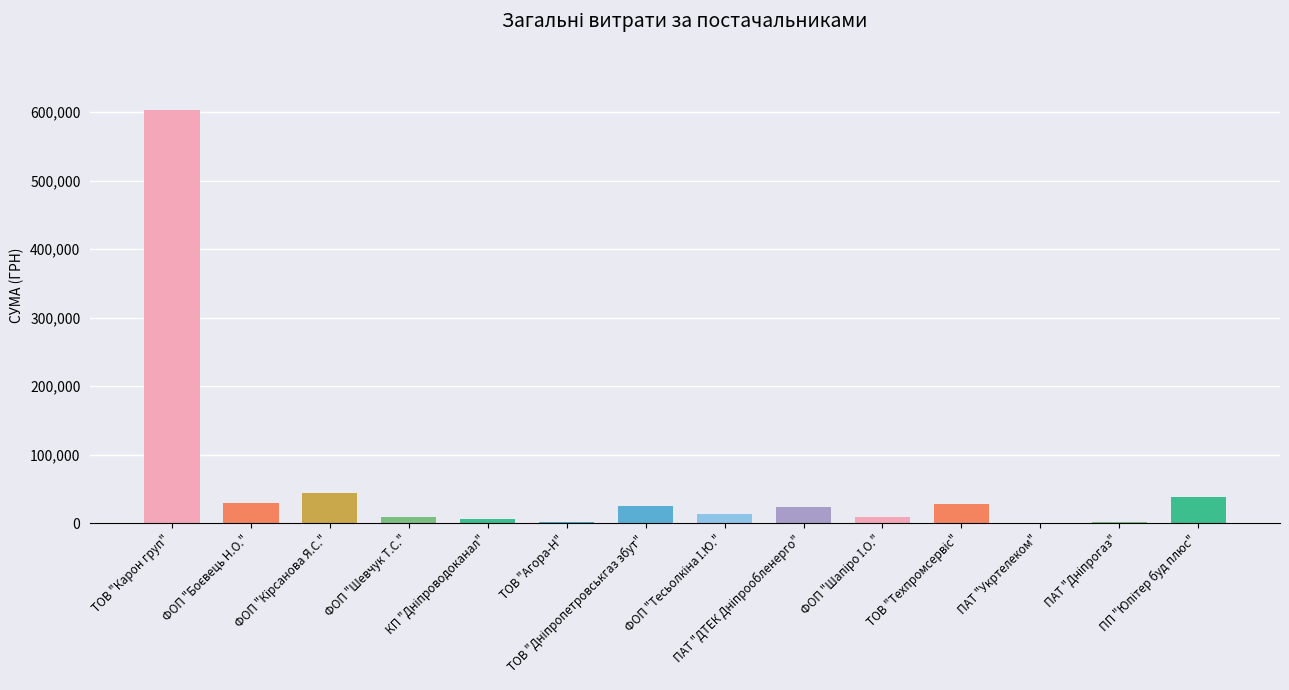

What is the sum of all values?

835168.8